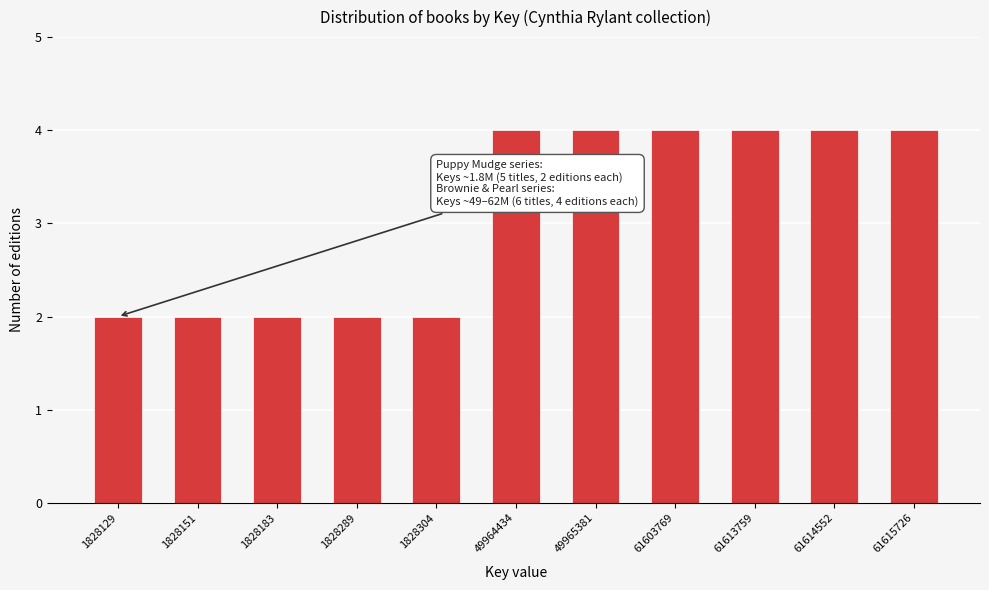

Reading left to right, transcribe all the data shown in this chart.

1828129=2	1828151=2	1828183=2	1828289=2	1828304=2	49964434=4	49965381=4	61603769=4	61613759=4	61614552=4	61615726=4